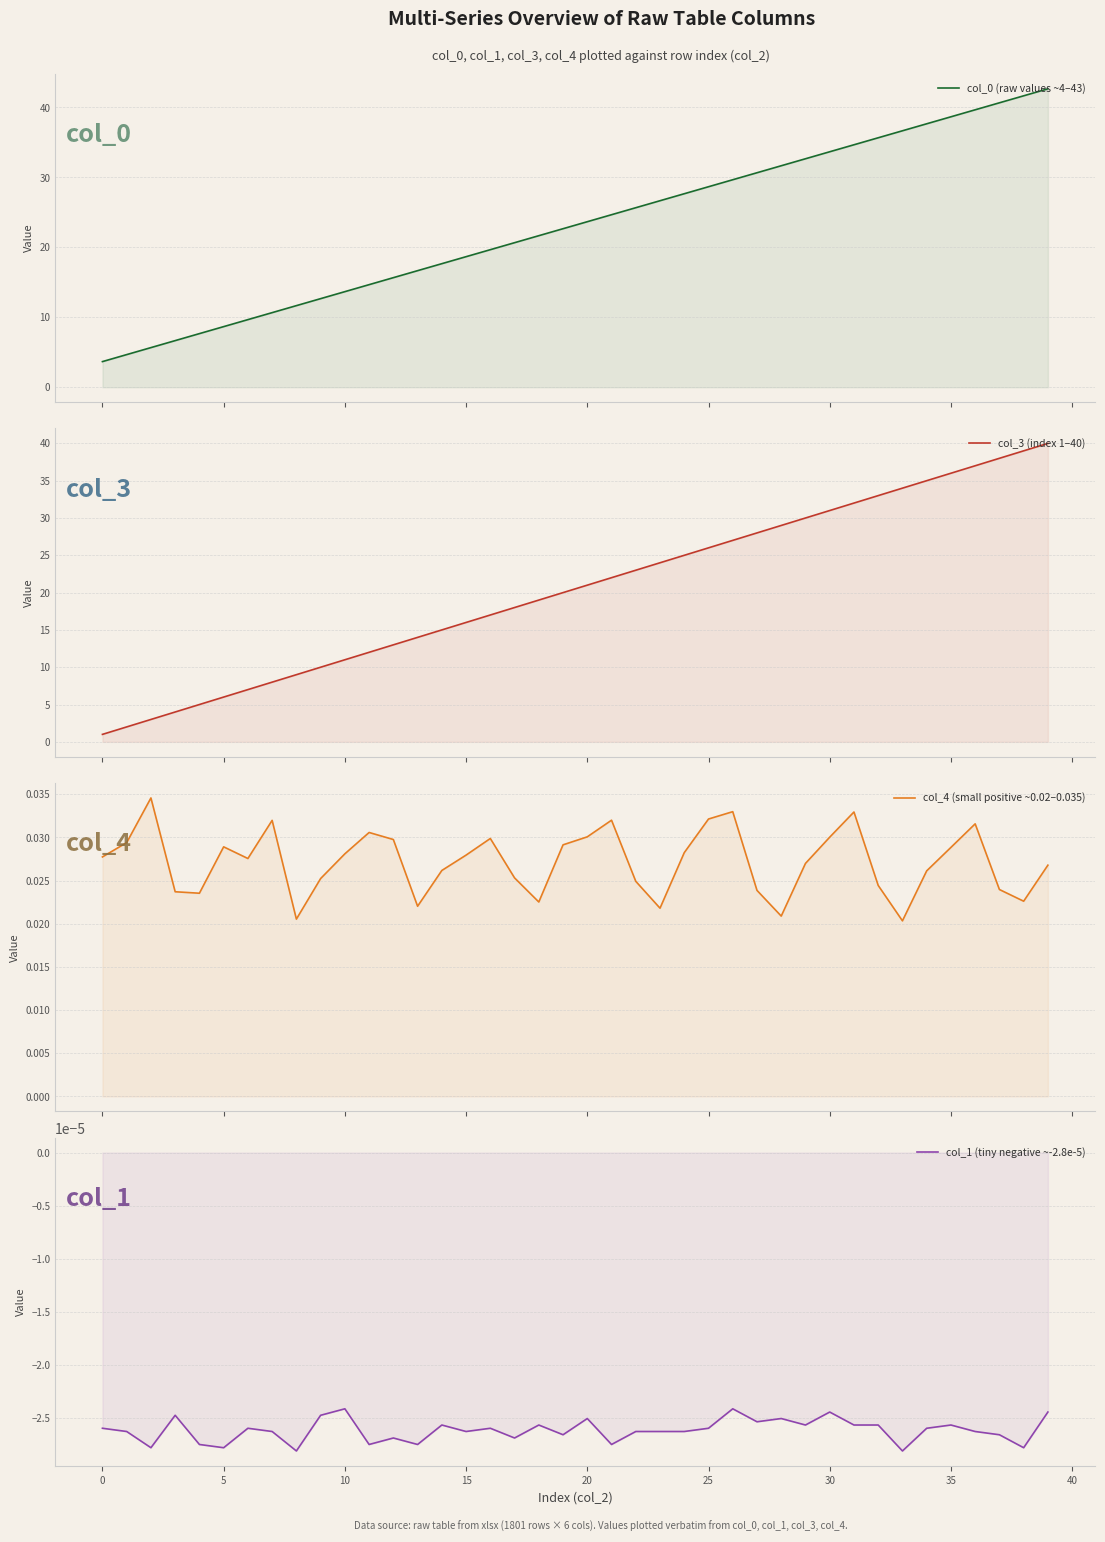

At 13, list the series in order from smallest to largest.

col_1 (tiny negative ~-2.8e-5), col_4 (small positive ~0.02–0.035), col_3 (index 1–40), col_0 (raw values ~4–43)